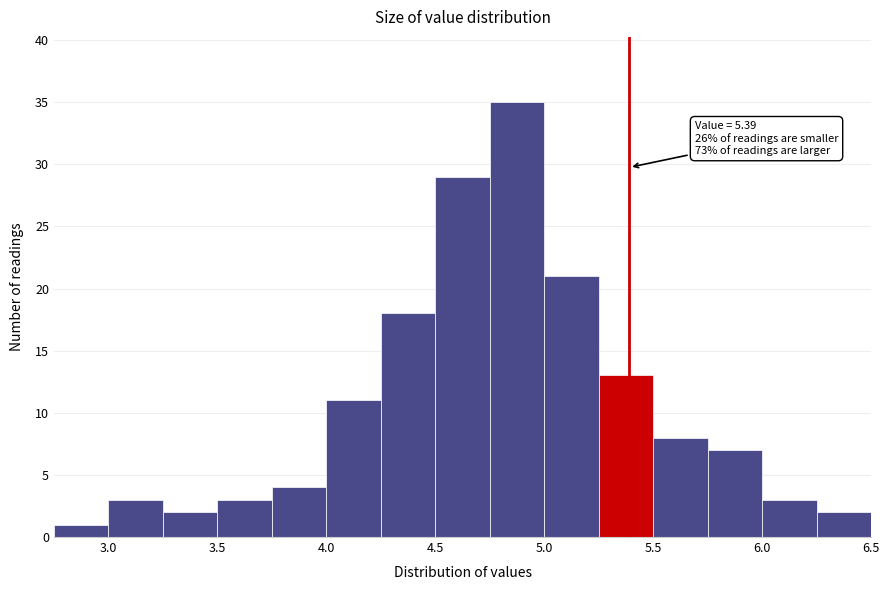

Which range on the x-axis has the tallest bar?

4.75 to 5.00